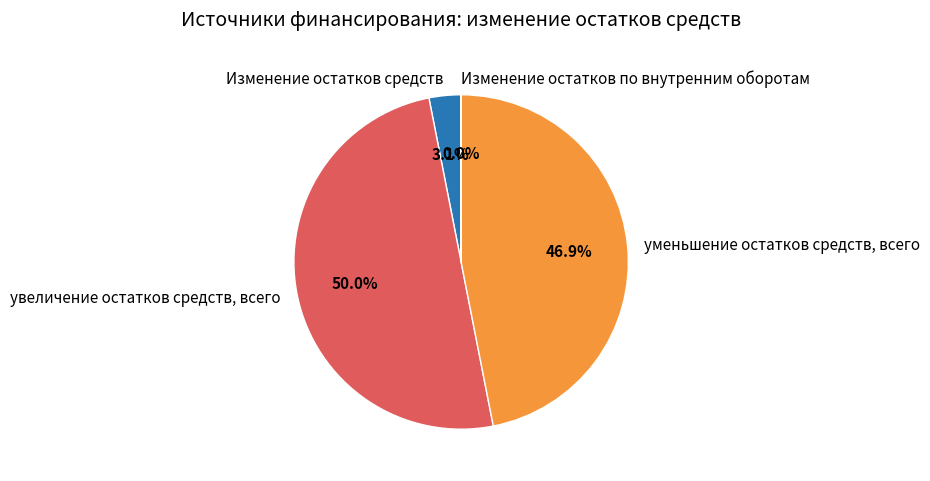

To the nearest percent, what is the combined percentage of увеличение остатков средств, всего and уменьшение остатков средств, всего?

97%